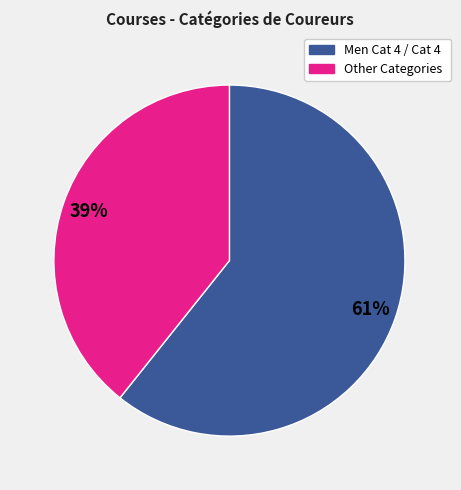

Is there a majority slice in this chart?

Yes